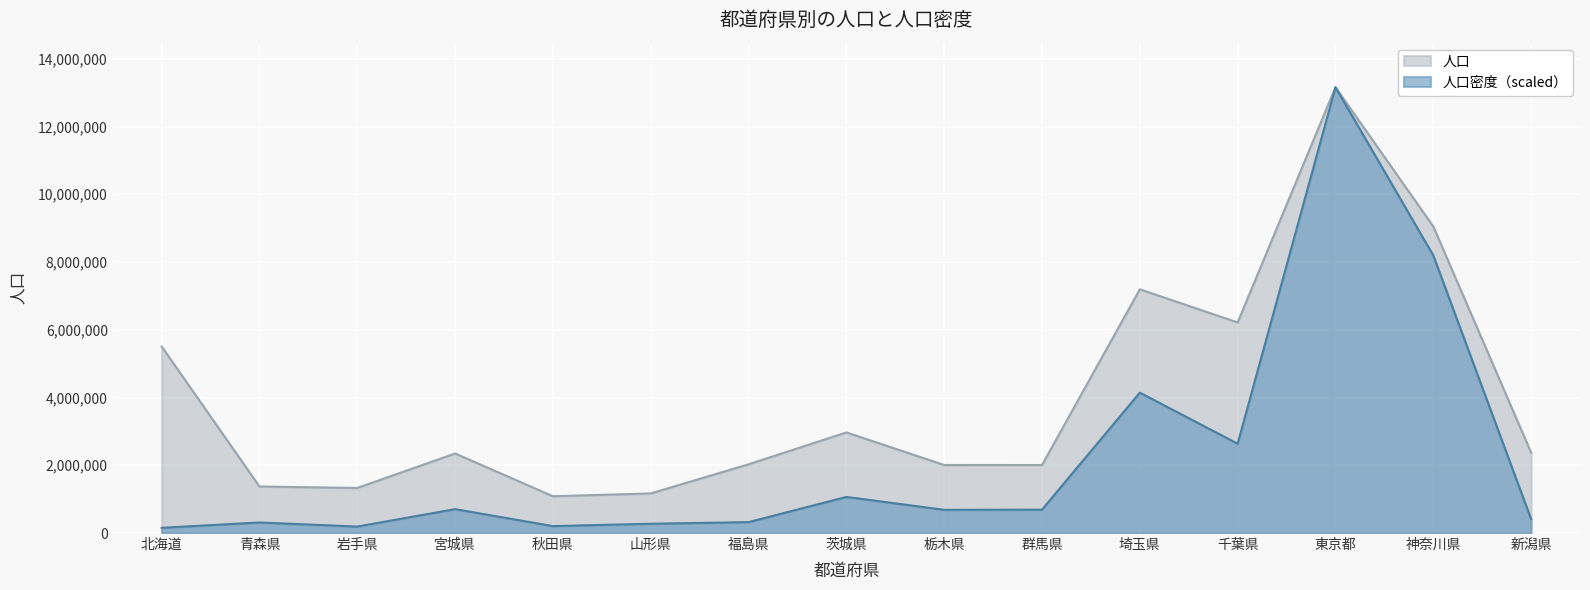

Which series has the widest spread of values?

人口密度（scaled）